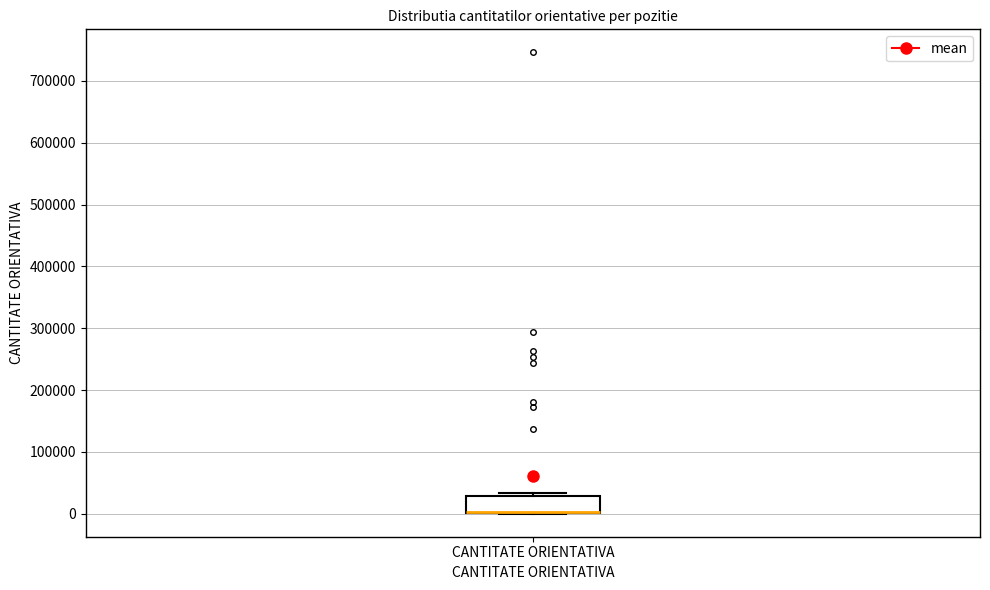

Where is the lower edge of the box for CANTITATE ORIENTATIVA on the y-axis? The values are not printed on the chart, so give them approximately, as read against the axis.

0